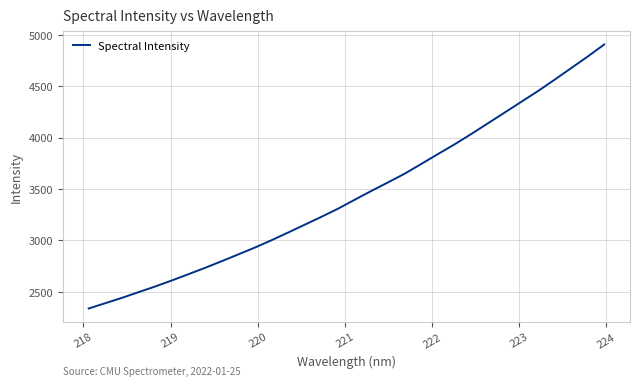

Reading right to left, what are all the values shown in this chart?

4904.9	4787.1	4674.0	4561.0	4450.7	4346.6	4242.4	4138.4	4034.9	3934.7	3839.9	3744.6	3649.4	3565.1	3482.3	3396.5	3309.7	3230.6	3154.2	3077.9	3003.0	2931.6	2864.7	2798.7	2733.8	2672.1	2611.0	2552.4	2497.3	2441.6	2389.8	2338.2